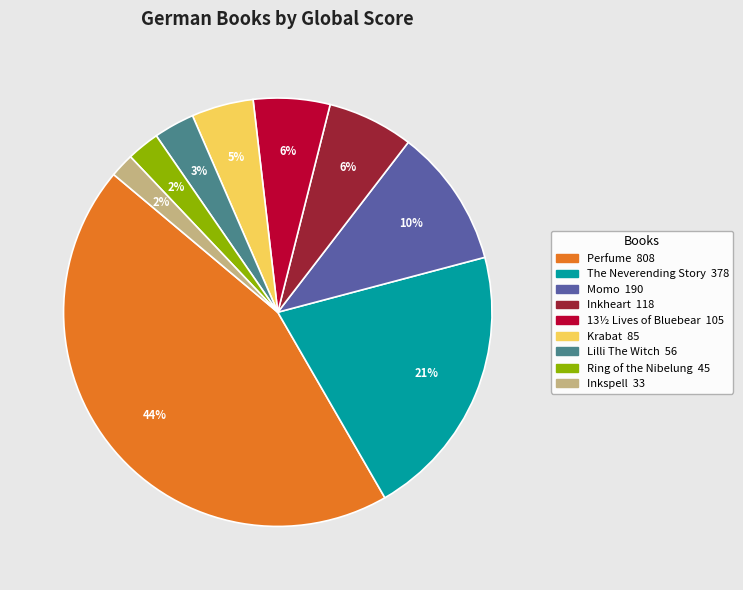

What is the largest slice in the pie chart?

Perfume